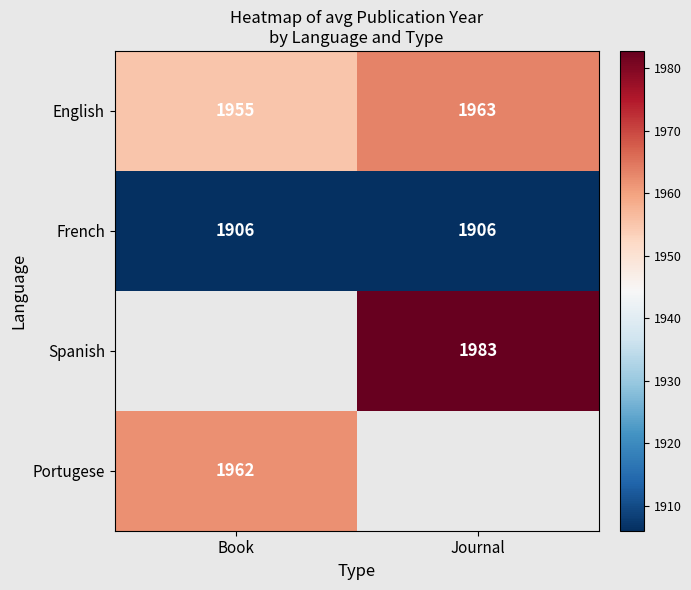

At which label does English reach its minimum?

Book